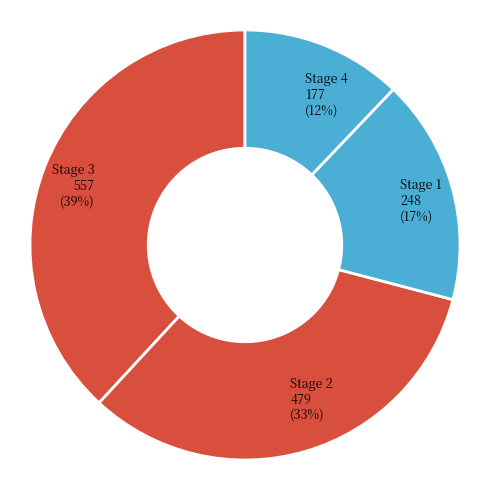

Approximately how many times larger is the value at Stage 1 compared to Stage 2?

0.5